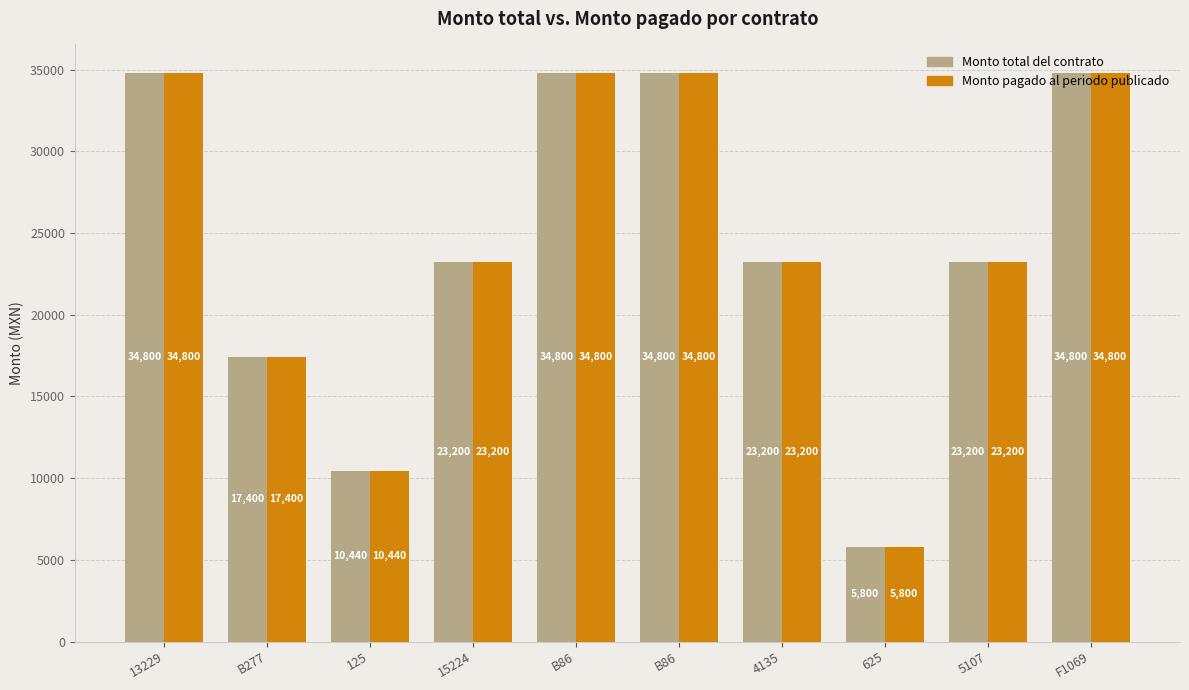

How many Monto pagado al periodo publicado values are between 17400 and 34800?

8